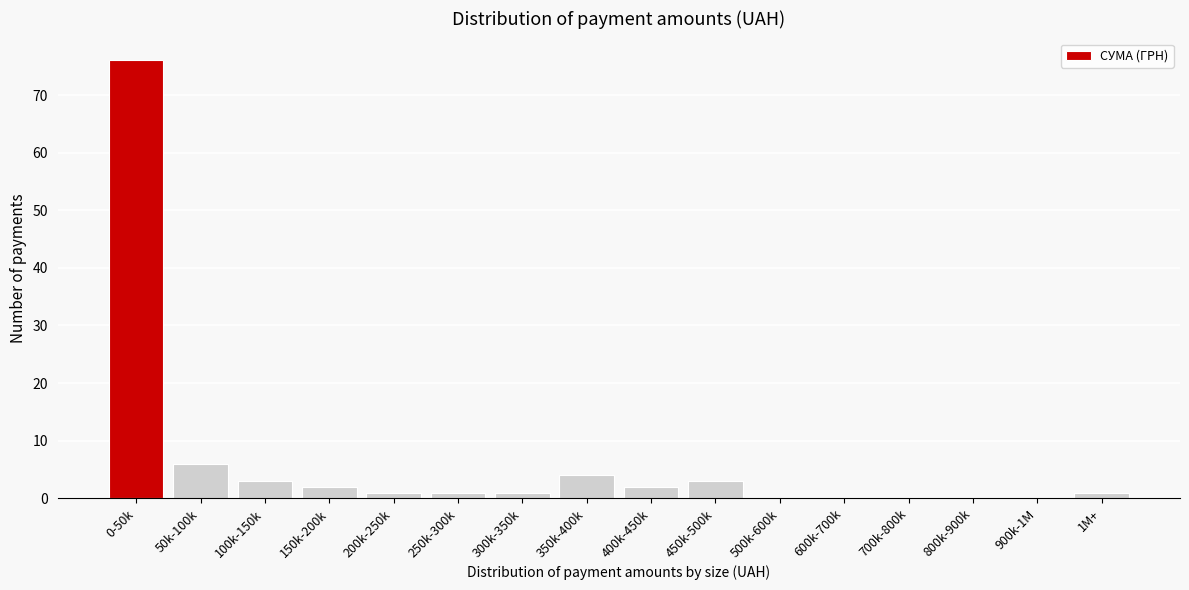

Reading right to left, transcribe all the data shown in this chart.

1M+=1	900k-1M=0	800k-900k=0	700k-800k=0	600k-700k=0	500k-600k=0	450k-500k=3	400k-450k=2	350k-400k=4	300k-350k=1	250k-300k=1	200k-250k=1	150k-200k=2	100k-150k=3	50k-100k=6	0-50k=76